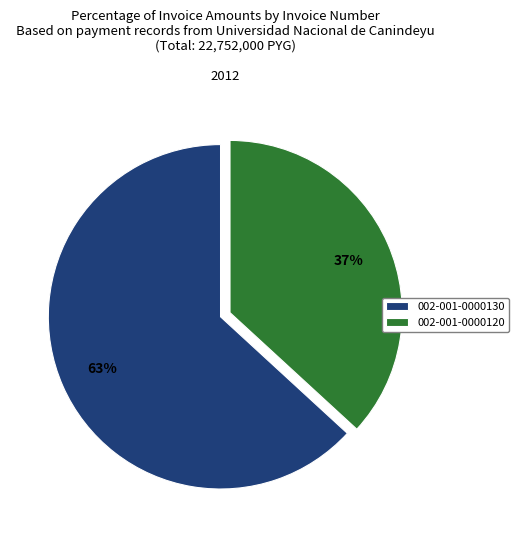

Is it true that 002-001-0000130 is 63% of the pie?

True